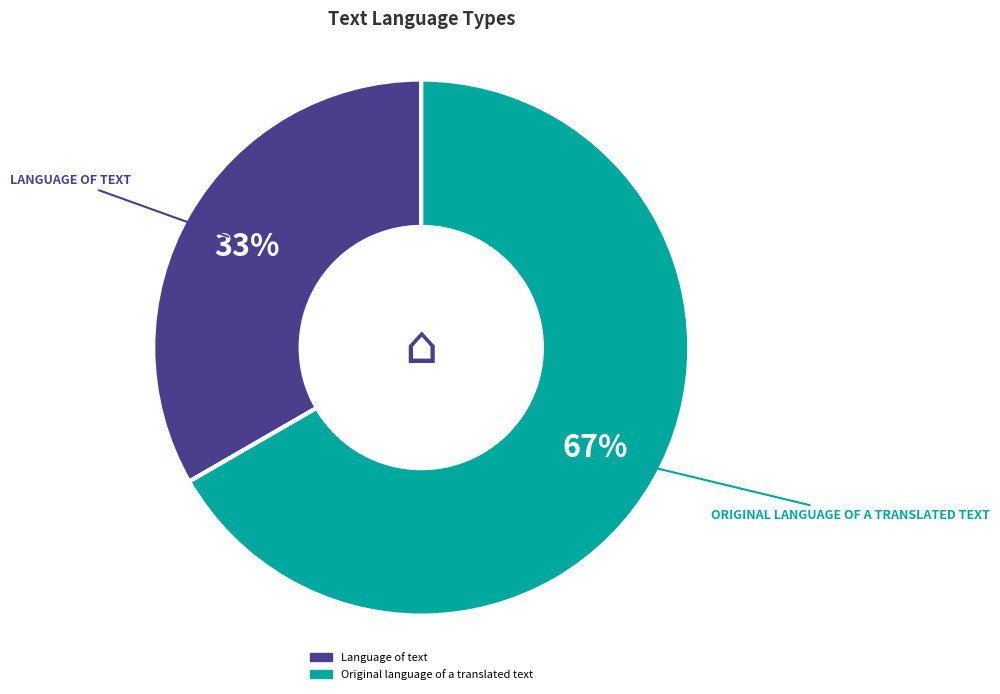

What is the largest slice in the pie chart?

Original language of a translated text